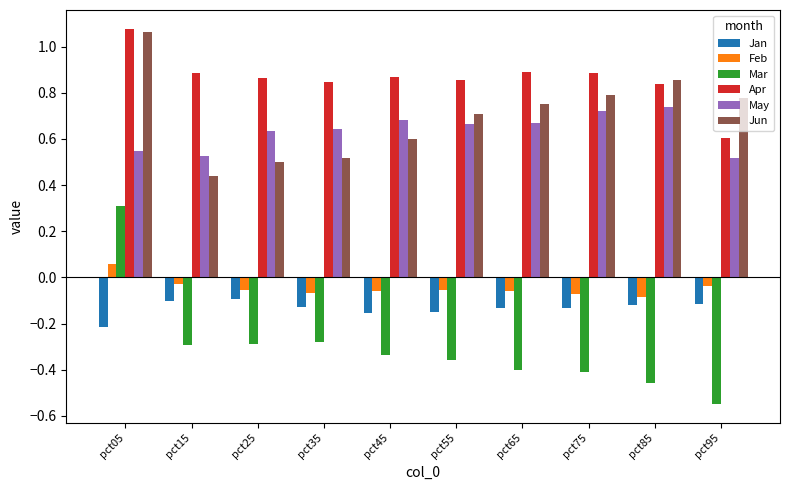

What are all the series names shown in the legend?

Jan, Feb, Mar, Apr, May, Jun